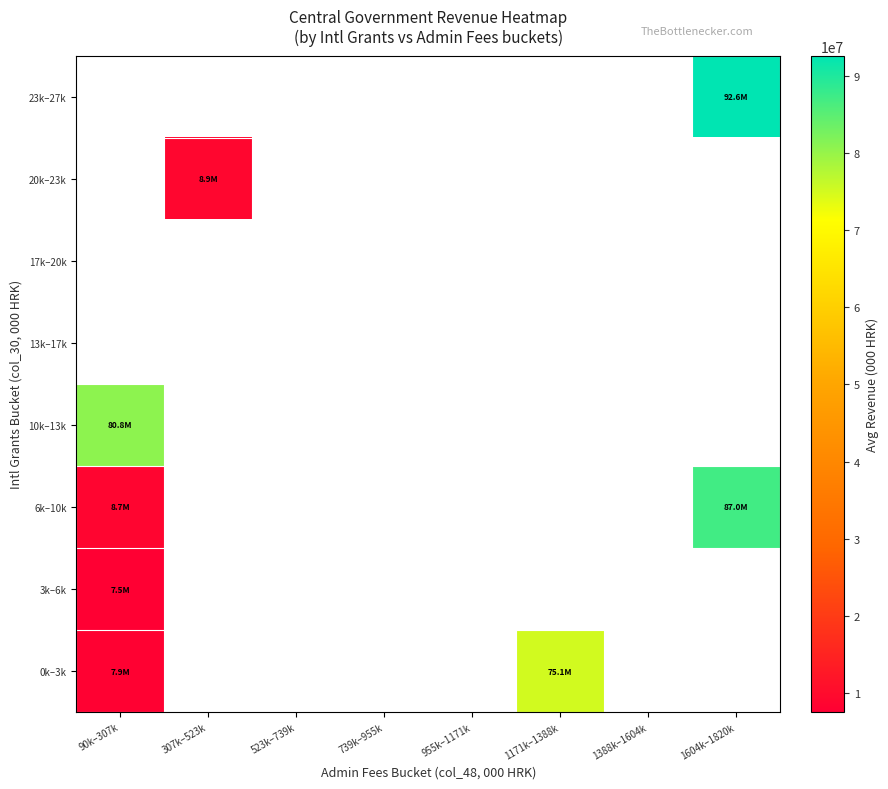

Which series has the widest spread of values?

6k–10k